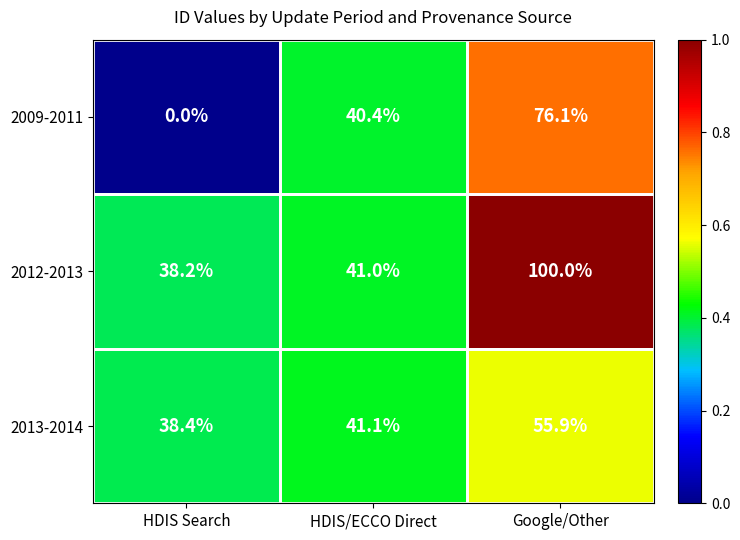

What is the sum of all 2013-2014 values?

135.4